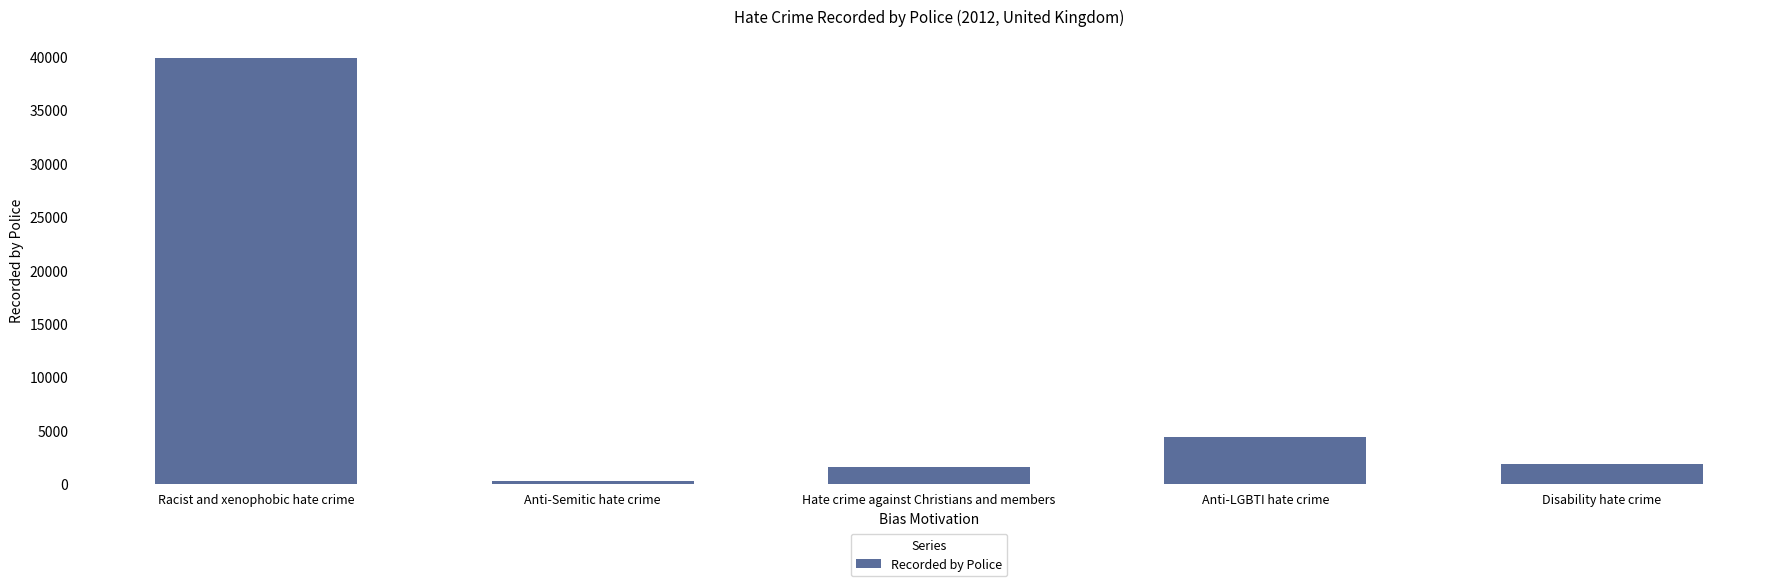

What is the change in value from Racist and xenophobic hate crime to Hate crime against Christians and members?

-38363